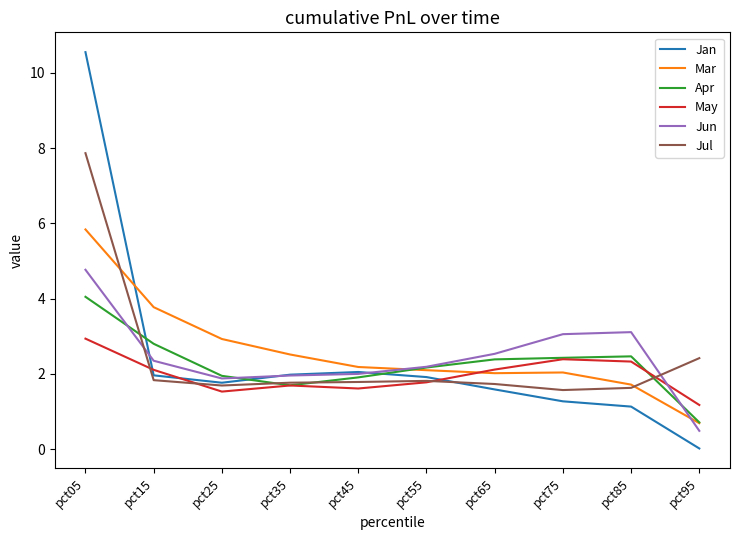

Which category has the highest value across all series?

pct05